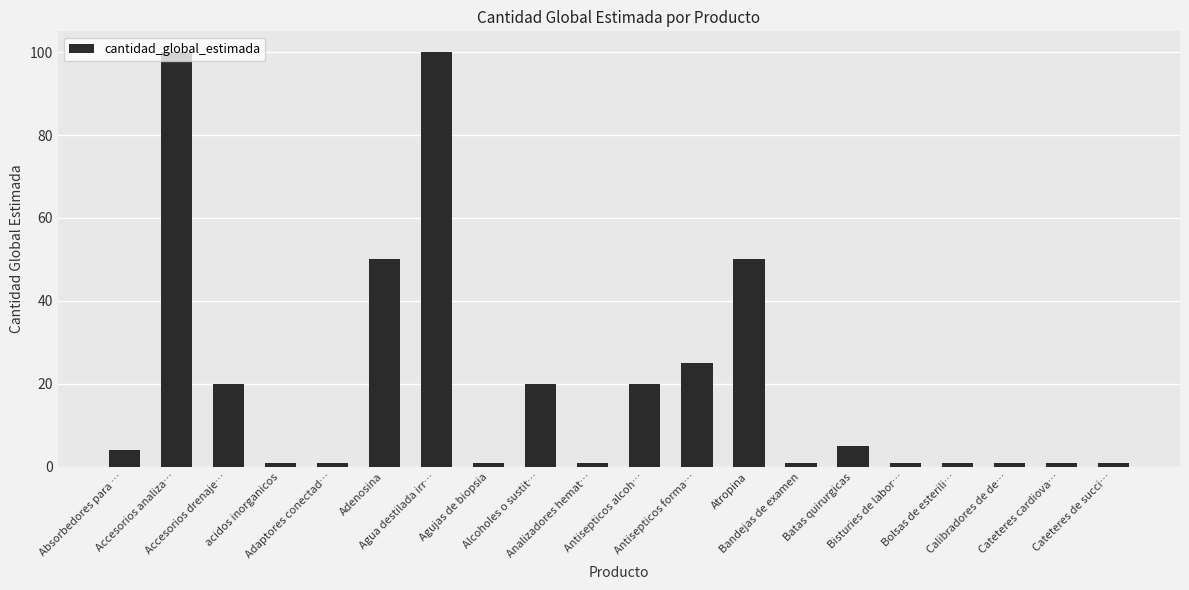

Between Batas quirurgicas and Accesorios analiza…, which is larger?

Accesorios analiza…